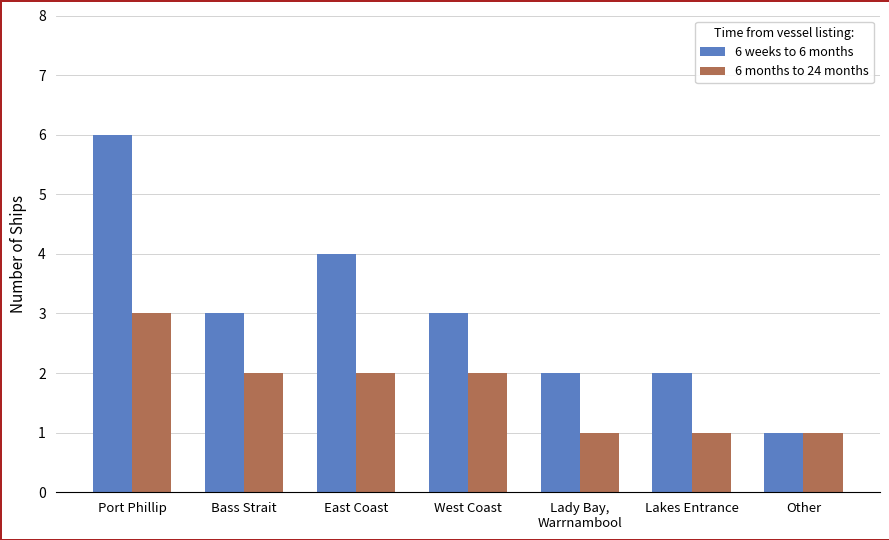

What is the total value across all series at Bass Strait?

5